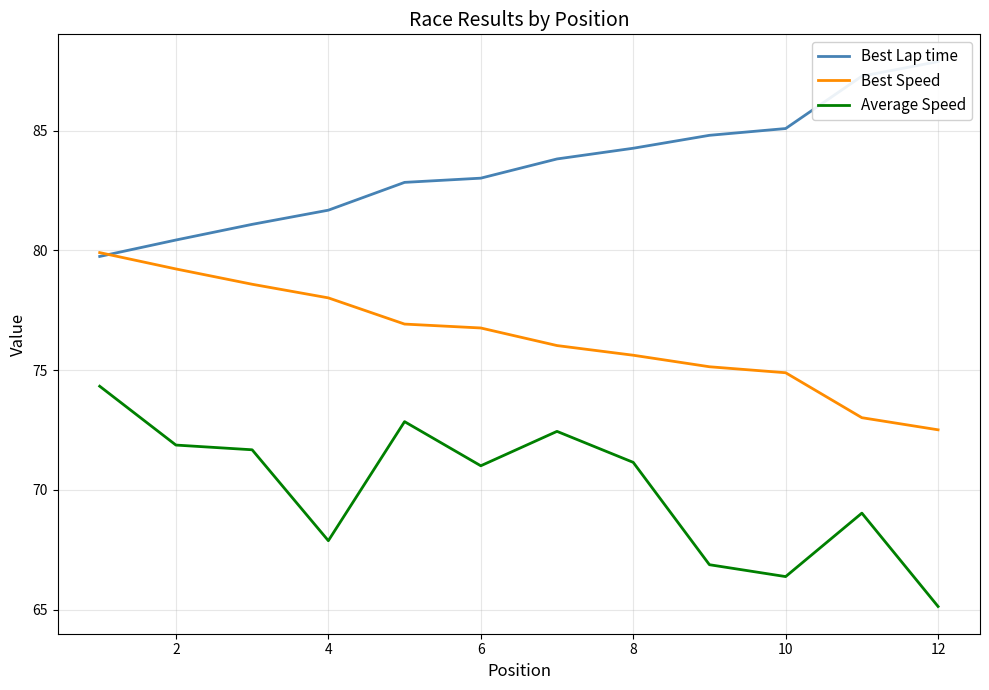

Is it true that Best Speed equals 75.6 at 8?

True